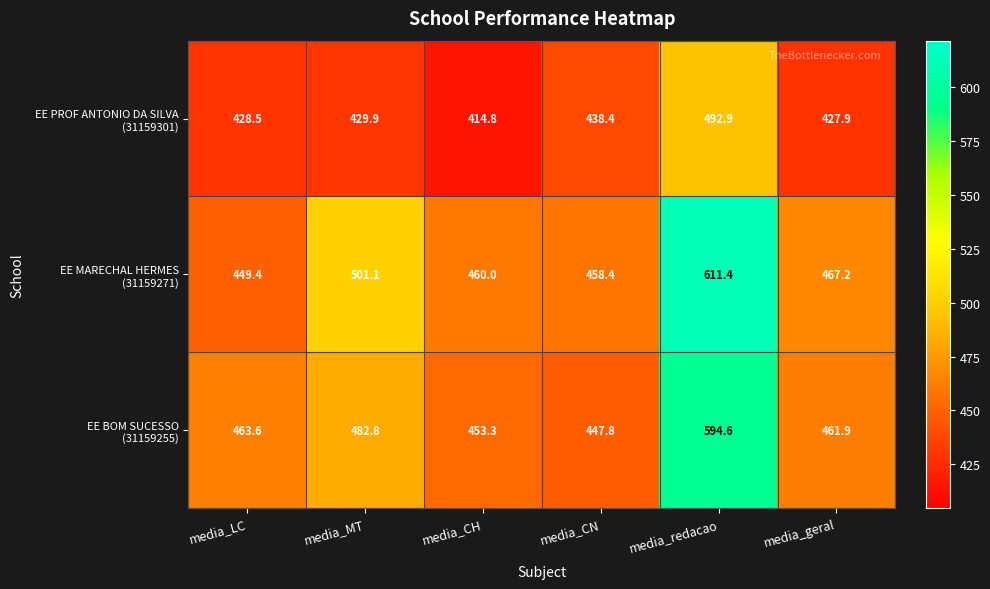

At which category is the sum across all series the highest?

media_redacao